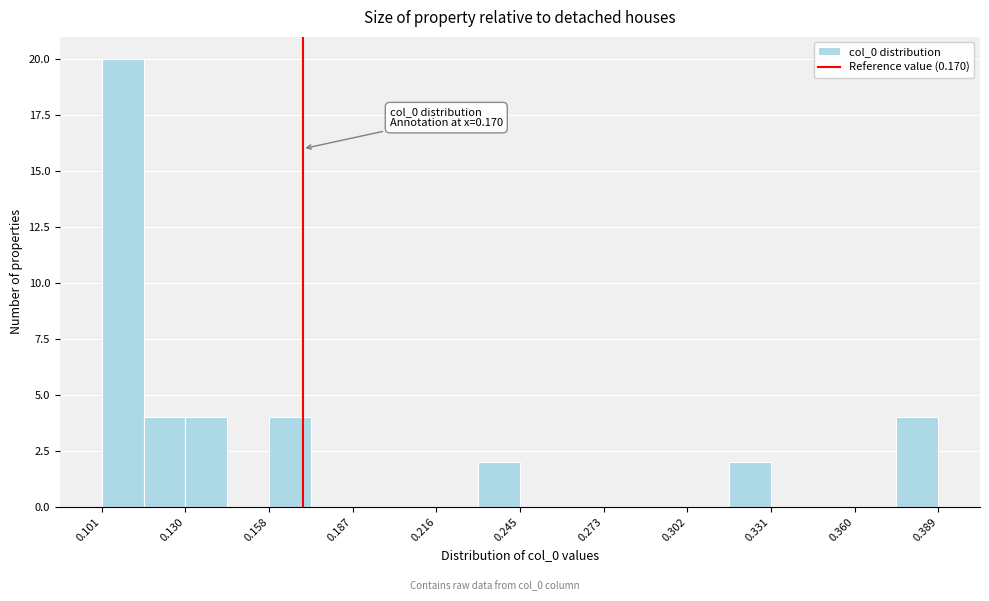

Around what value on the x-axis is the tallest bar? Give the approximate position of its centre, as read against the axis.

0.110